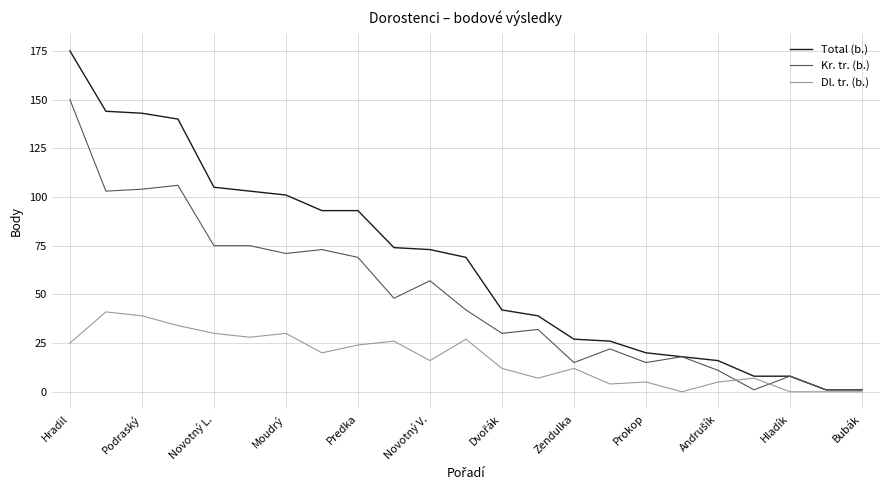

Which series has the widest spread of values?

Total (b.)